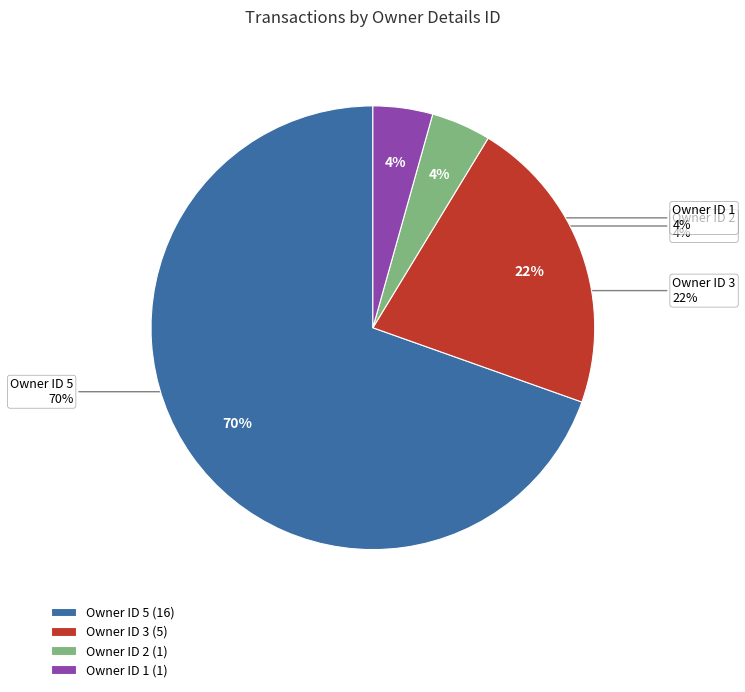

How many slices are in this pie chart?

4